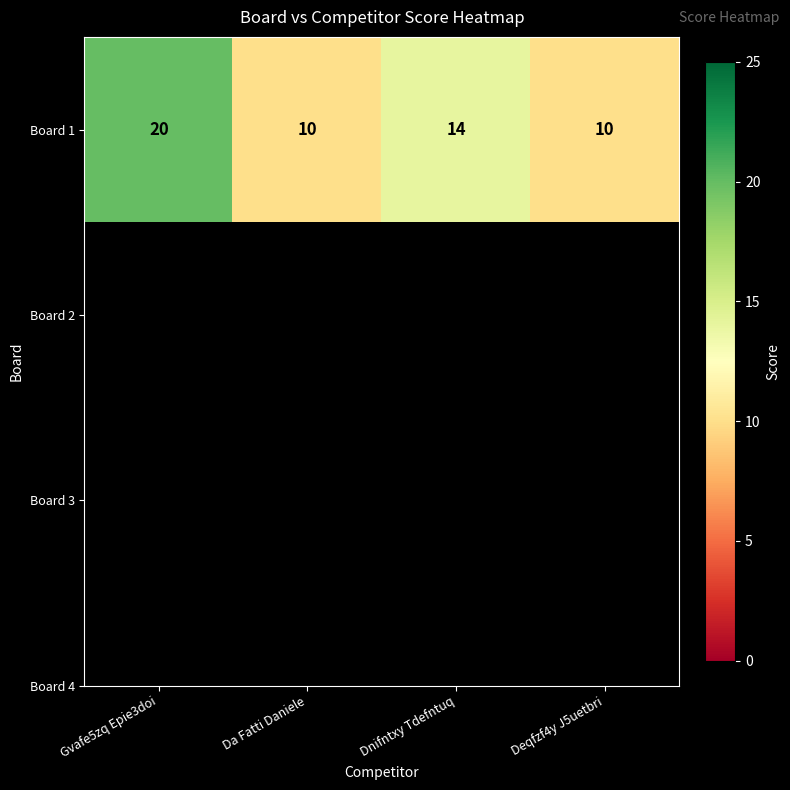

Approximately how many times larger is the value at Deqfzf4y J5uetbri compared to Gvafe5zq Epie3doi?

0.5